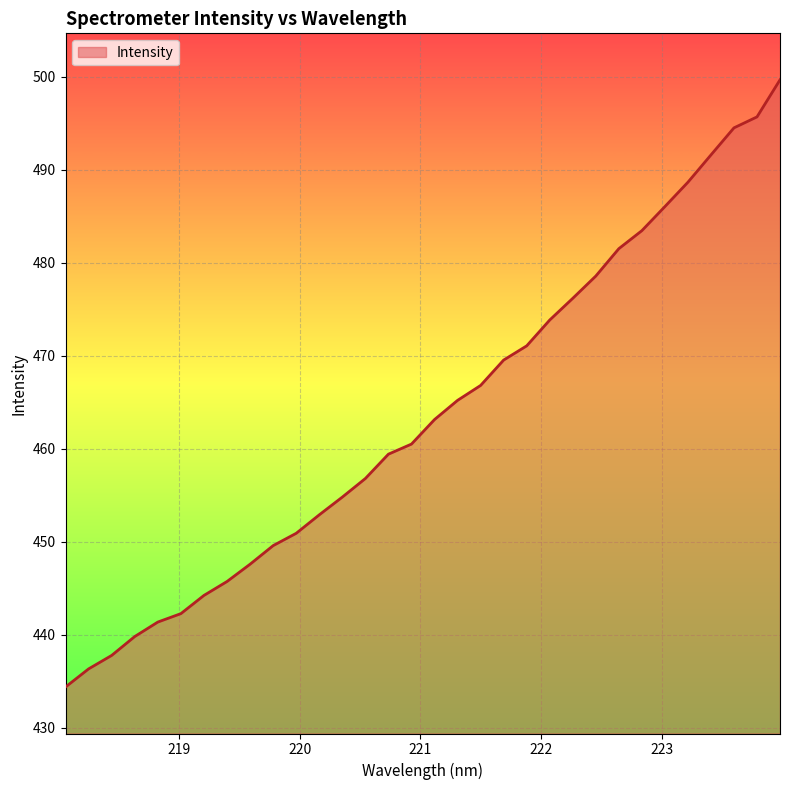

What is the difference between the maximum and minimum values?

65.3